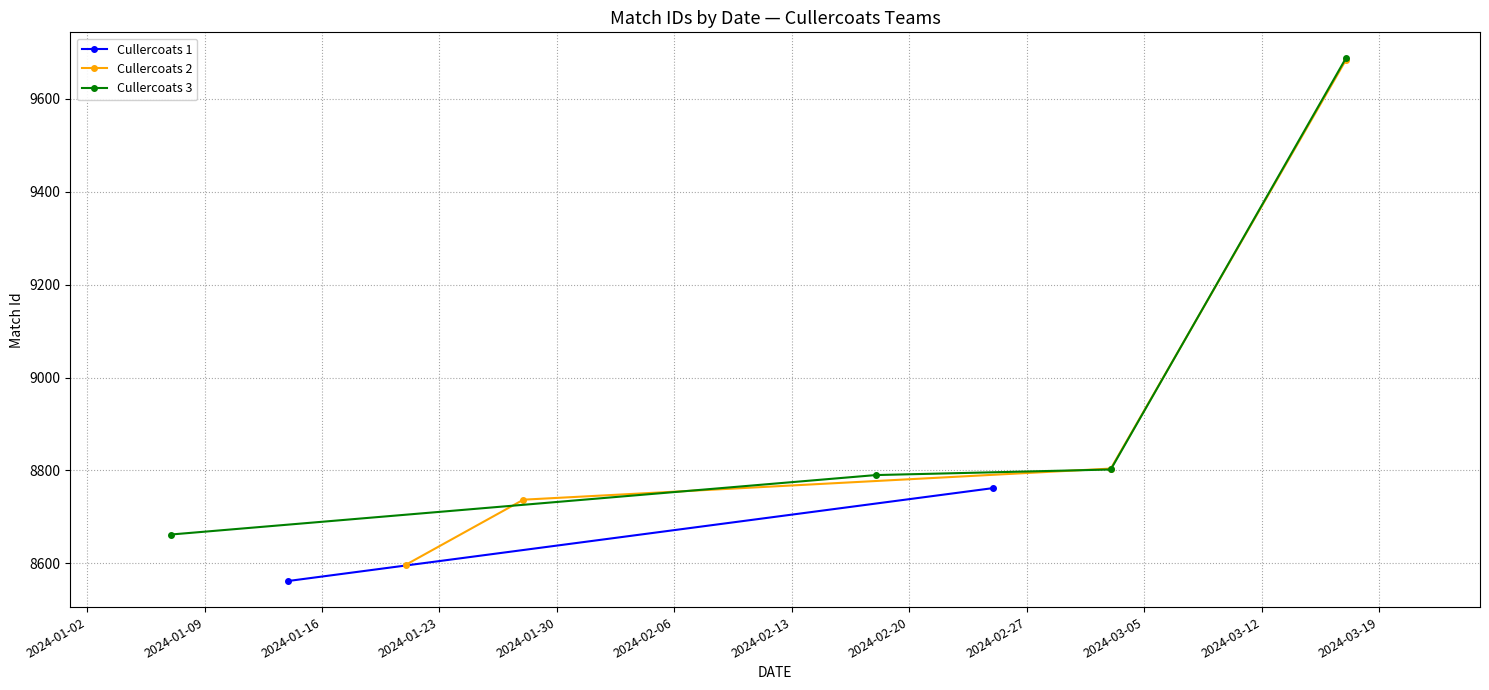

True or false: Cullercoats 2 has more than 0 points higher than both neighbors.

False